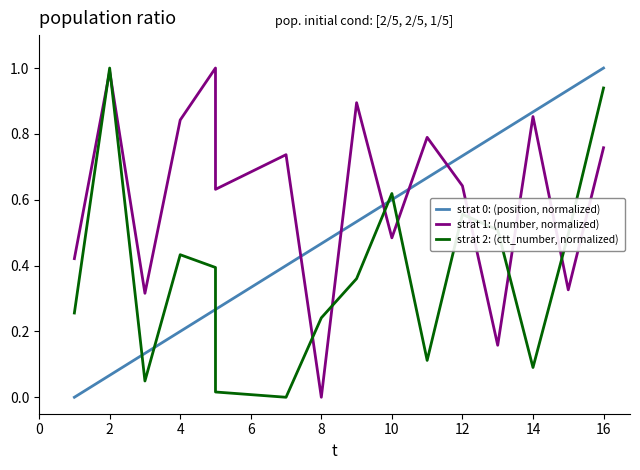

What is the average value of the strat 2: (ctt_number, normalized) series?

0.4